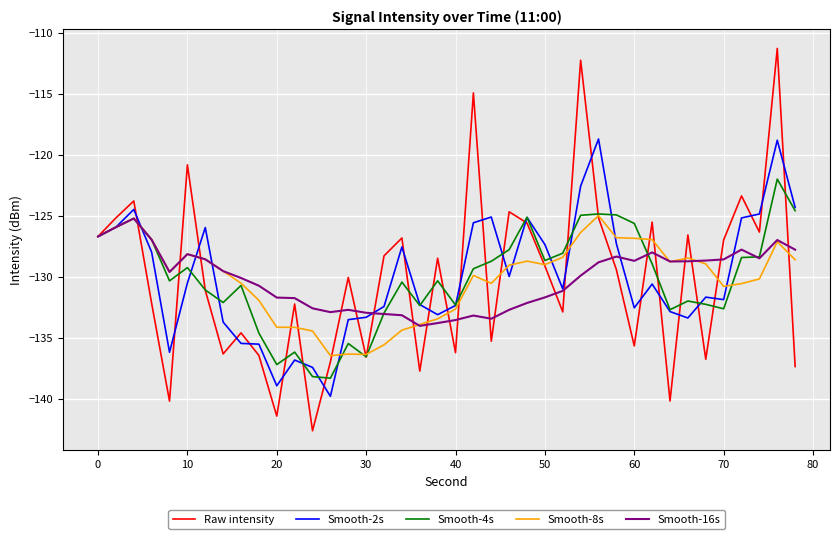

Which series has the largest range (max minus min)?

Raw intensity